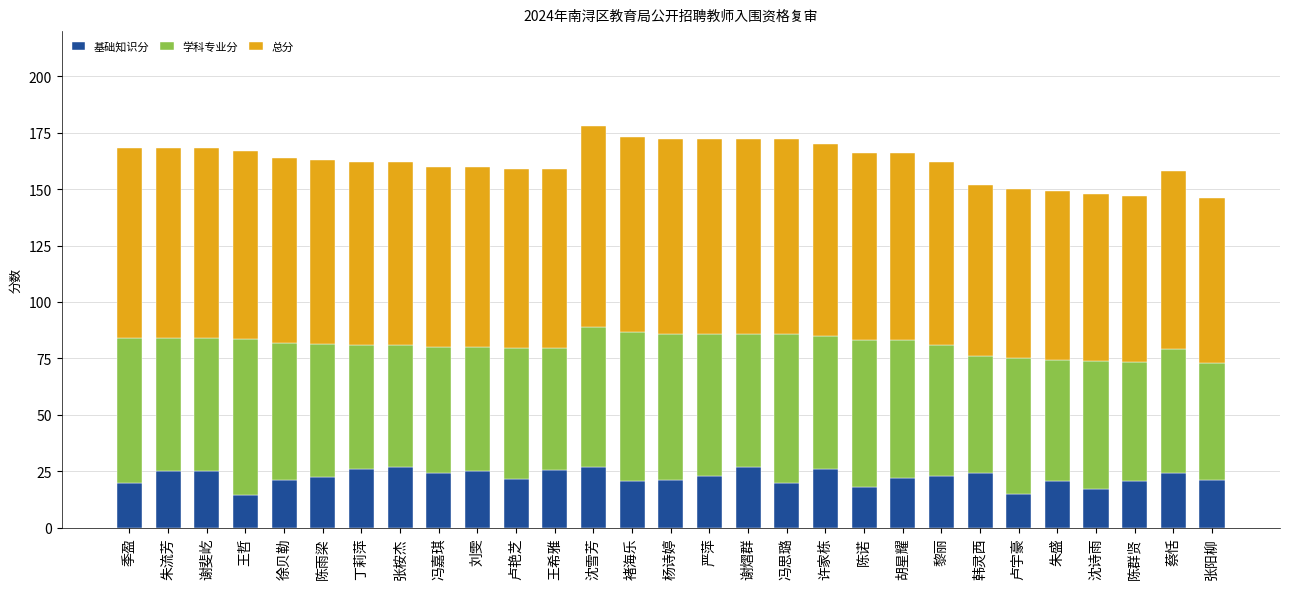

The 基础知识分 series shows 42.5 at 朱流芳. True or false?

False